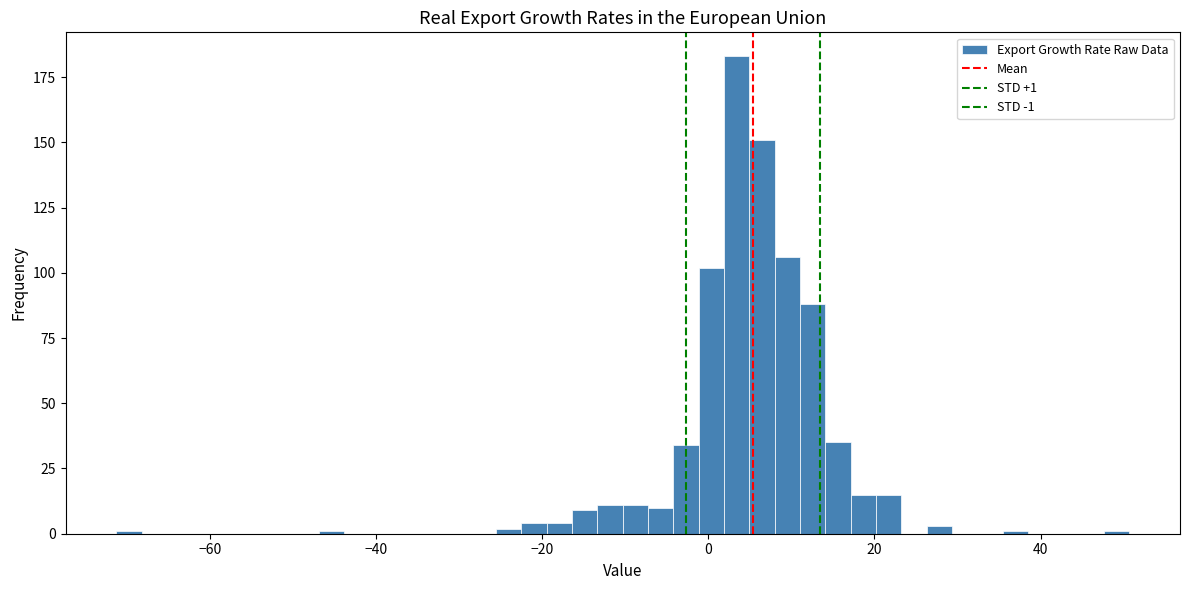

Around what value on the x-axis is the tallest bar? Give the approximate position of its centre, as read against the axis.

4